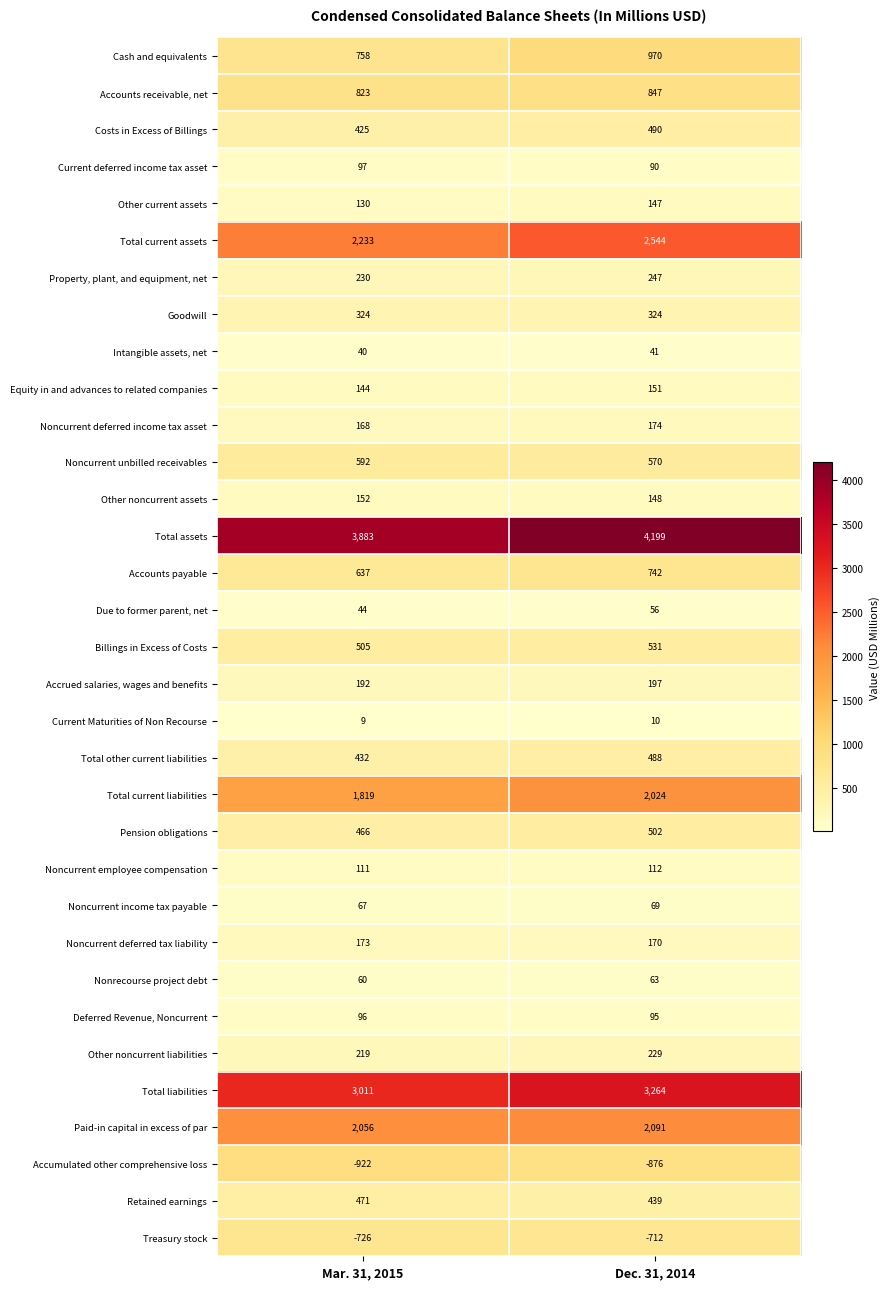

What is the sum of the Other current assets values at Dec. 31, 2014 and Mar. 31, 2015?

277